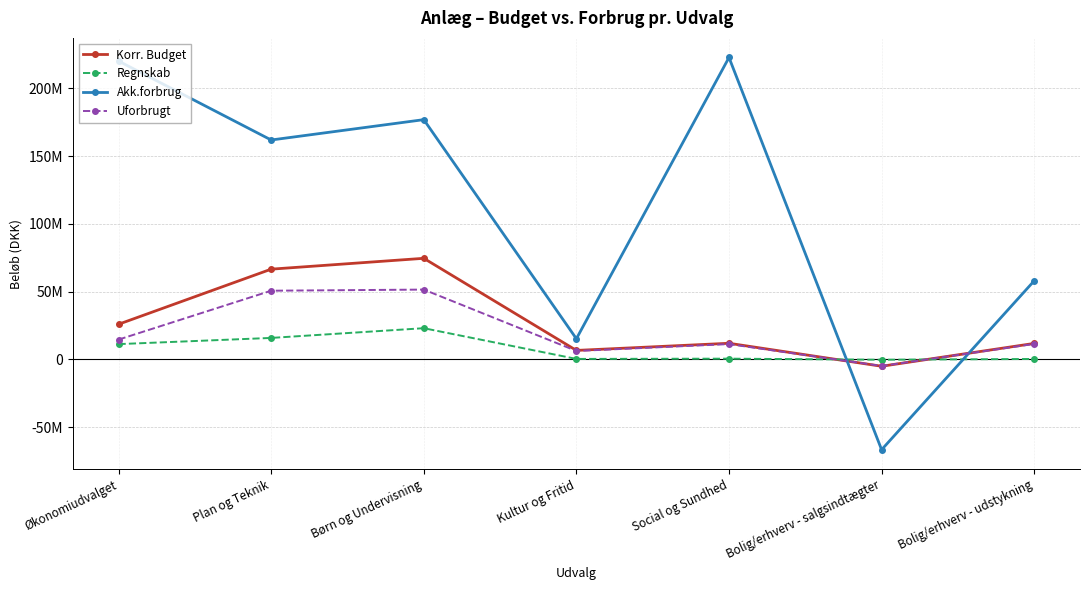

Is this an area chart (filled region under the line)?

No